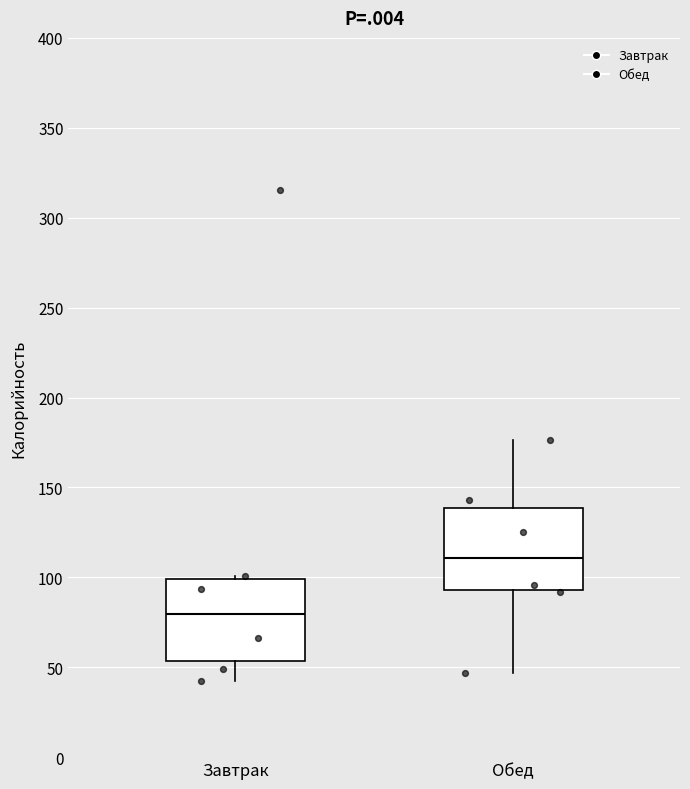

Where does the lower whisker of the box for Обед end on the y-axis? The values are not printed on the chart, so give them approximately, as read against the axis.

45